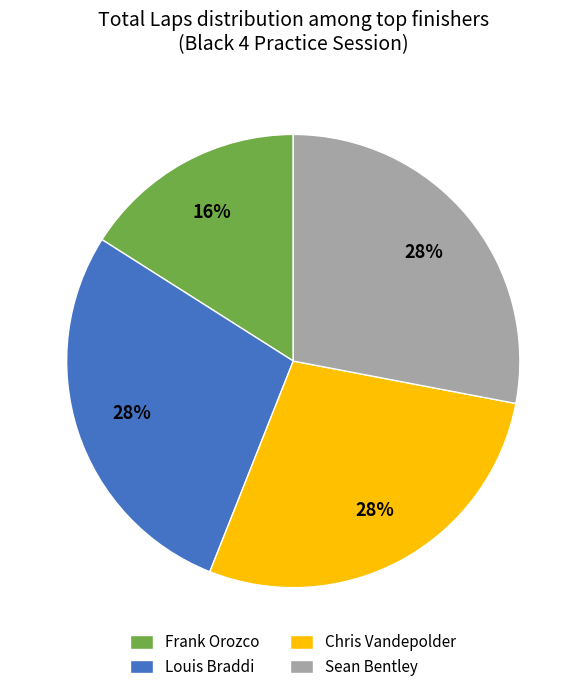

What percentage is the Sean Bentley slice, to the nearest percent?

28%